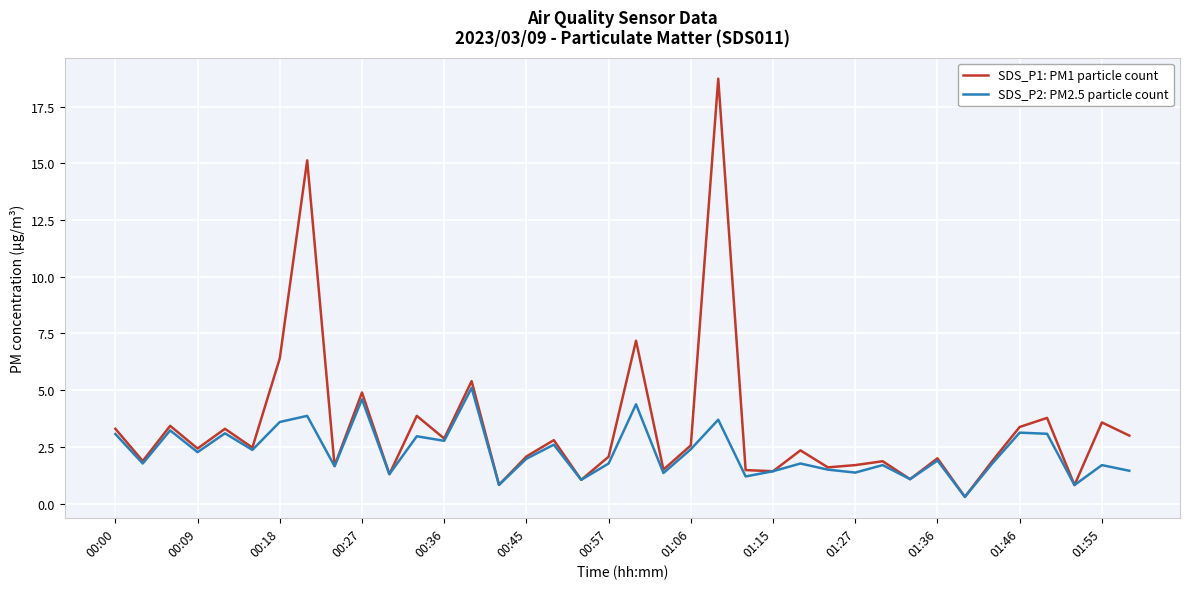

What is the average value of the SDS_P1: PM1 particle count series?

3.4